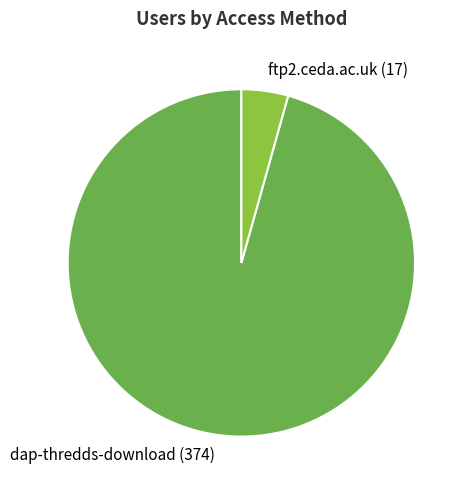

Does any single category account for the majority?

Yes